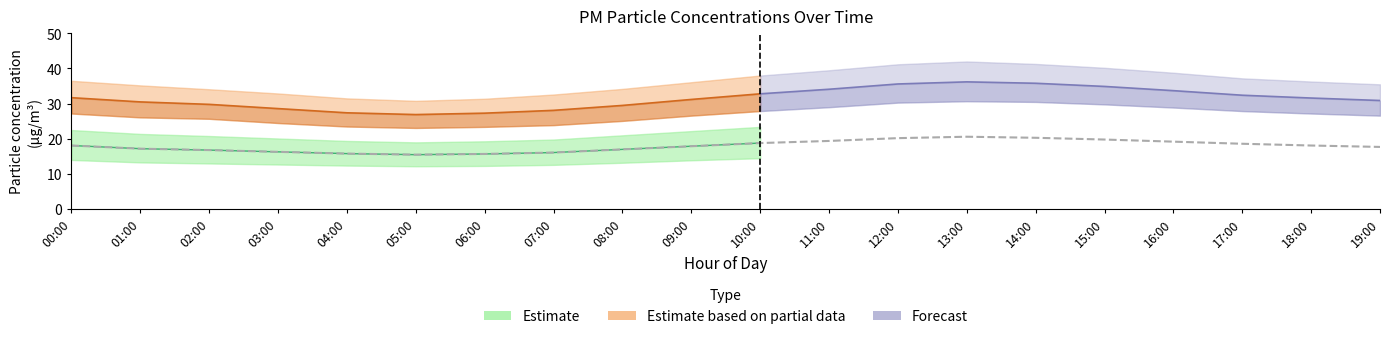

What position from the left is 07:00?

8